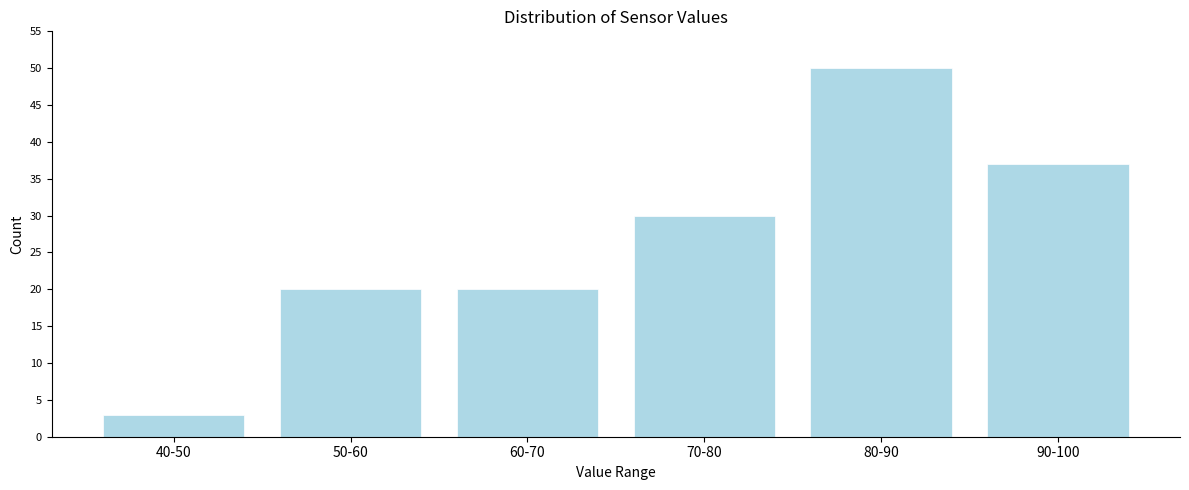

Reading right to left, what are all the values shown in this chart?

90-100=37	80-90=50	70-80=30	60-70=20	50-60=20	40-50=3